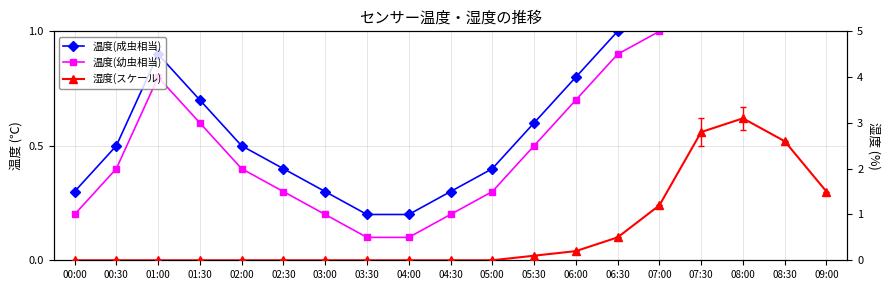

What is the label of the 9th point from the right?

05:00